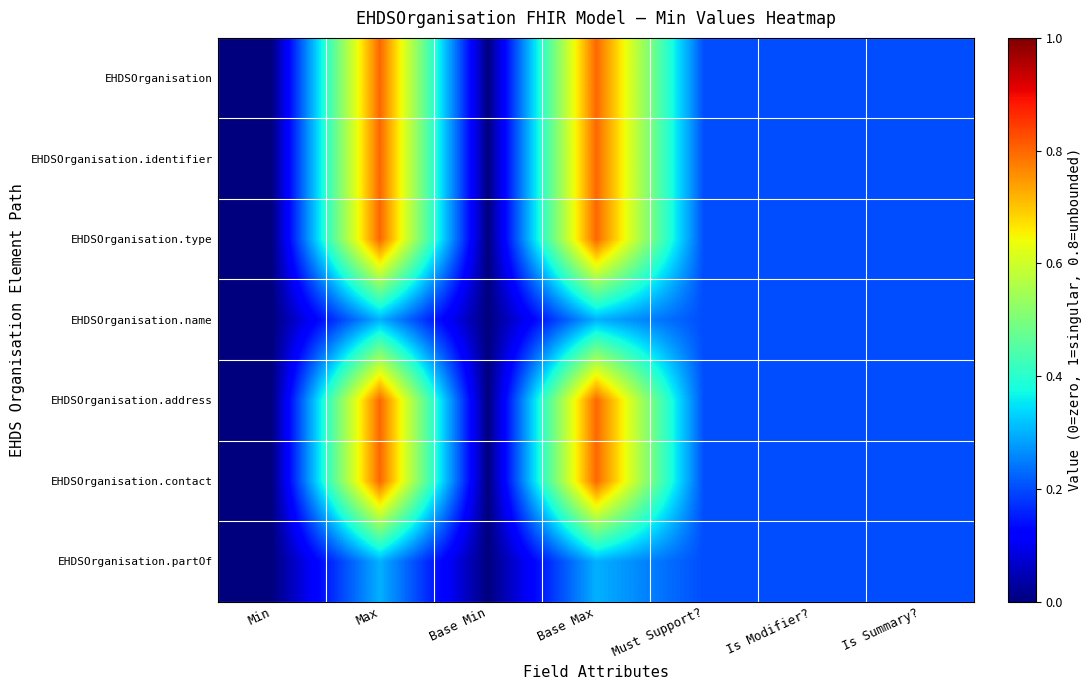

Reading left to right, what are all the values shown in this chart?

EHDSOrganisation: Min=0.0	Max=0.8	Base Min=0.0	Base Max=0.8	Must Support?=0.2	Is Modifier?=0.2	Is Summary?=0.2
EHDSOrganisation.identifier: Min=0.0	Max=0.8	Base Min=0.0	Base Max=0.8	Must Support?=0.2	Is Modifier?=0.2	Is Summary?=0.2
EHDSOrganisation.type: Min=0.0	Max=0.8	Base Min=0.0	Base Max=0.8	Must Support?=0.2	Is Modifier?=0.2	Is Summary?=0.2
EHDSOrganisation.name: Min=0.0	Max=0.3	Base Min=0.0	Base Max=0.3	Must Support?=0.2	Is Modifier?=0.2	Is Summary?=0.2
EHDSOrganisation.address: Min=0.0	Max=0.8	Base Min=0.0	Base Max=0.8	Must Support?=0.2	Is Modifier?=0.2	Is Summary?=0.2
EHDSOrganisation.contact: Min=0.0	Max=0.8	Base Min=0.0	Base Max=0.8	Must Support?=0.2	Is Modifier?=0.2	Is Summary?=0.2
EHDSOrganisation.partOf: Min=0.0	Max=0.3	Base Min=0.0	Base Max=0.3	Must Support?=0.2	Is Modifier?=0.2	Is Summary?=0.2